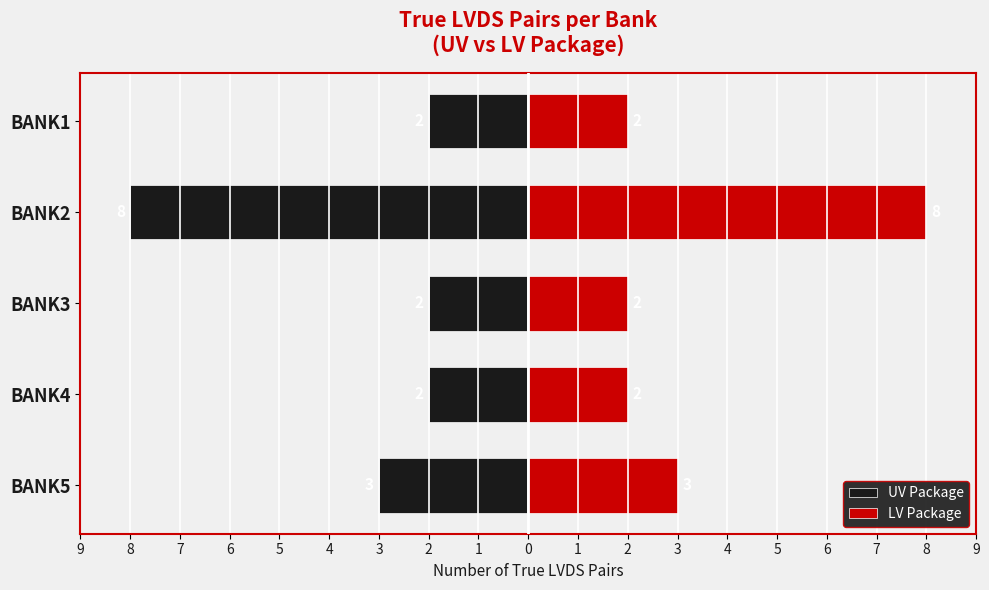

Which has a higher value, BANK5 or BANK2?

BANK5